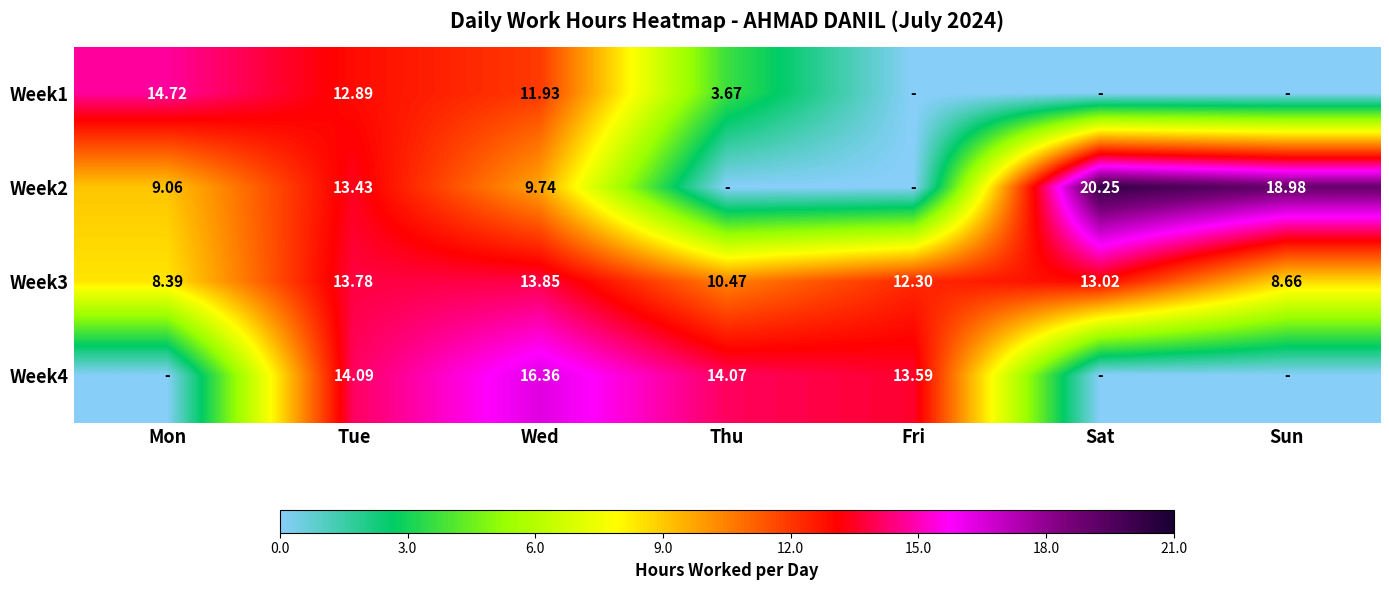

Is it true that Week4 equals 21.7 at Thu?

False